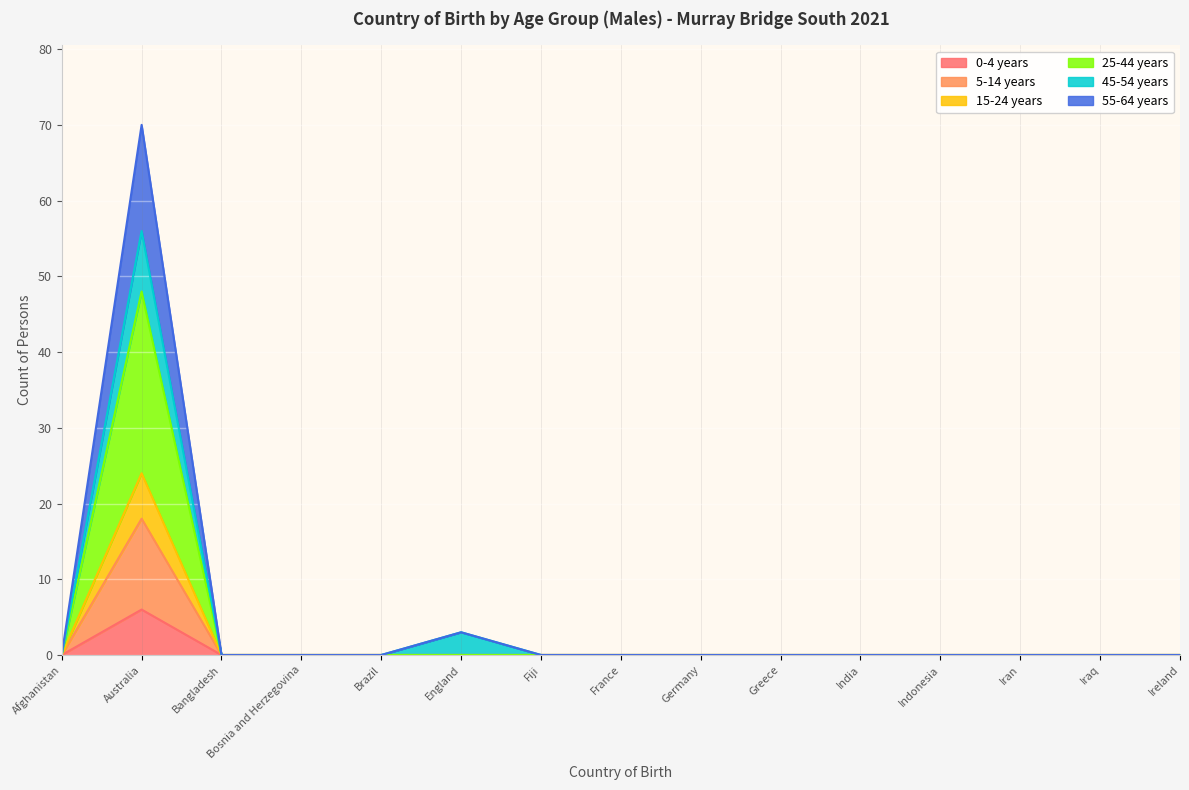

True or false: 0-4 years has more than 1 interior local peaks.

False